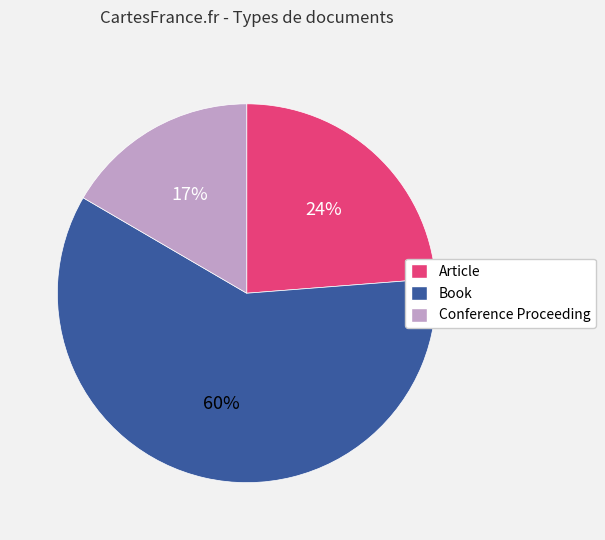

To the nearest percent, what is the average slice percentage?

33%